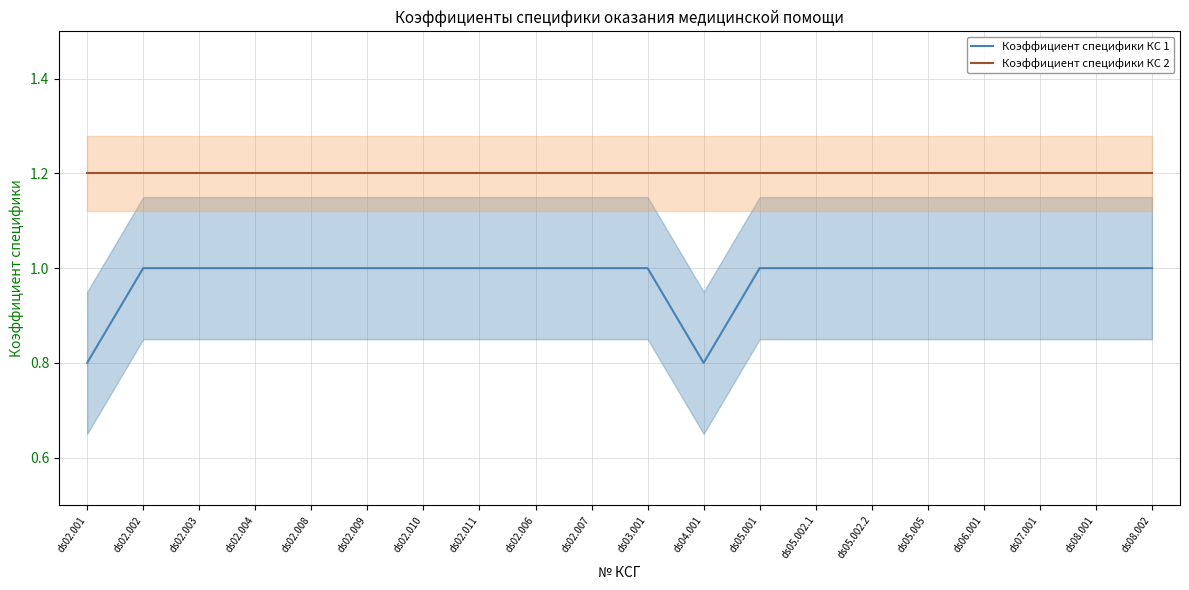

At how many categories does at least one series exceed 1?

20